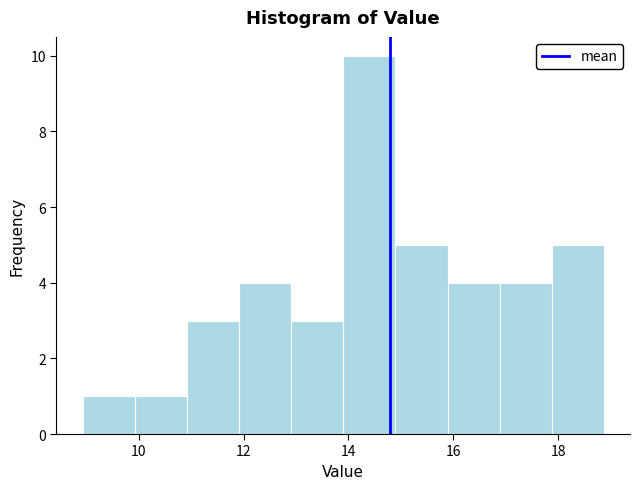

Which range on the x-axis has the tallest bar?

14.0 to 14.8